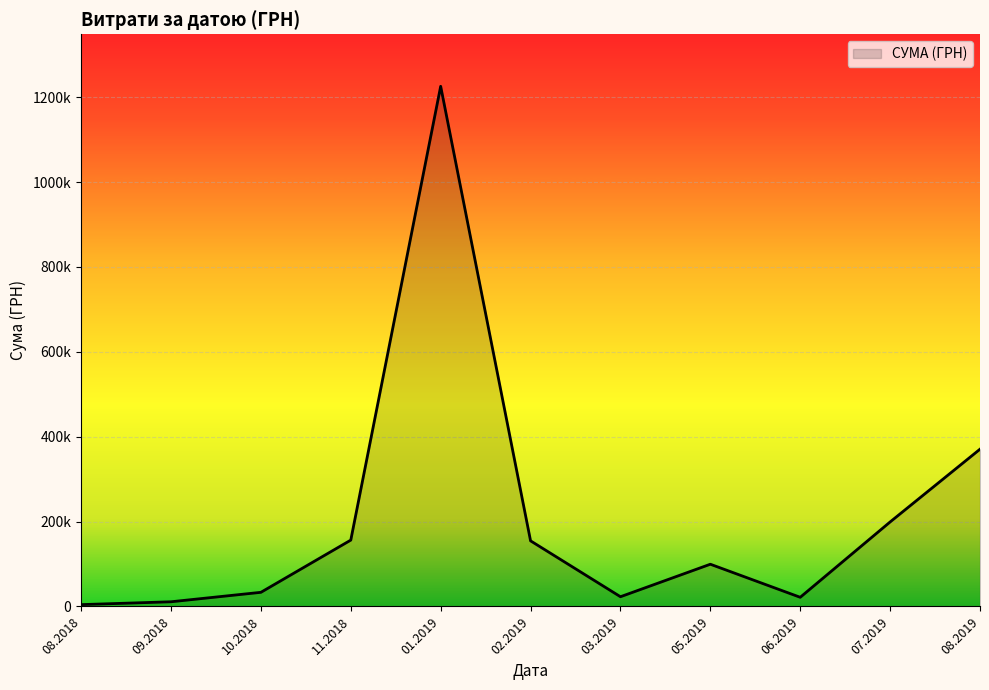

Does the chart have visible grid lines?

Yes